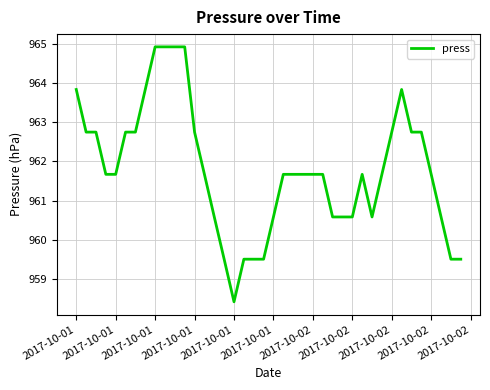

What is the smallest value displayed?

958.4